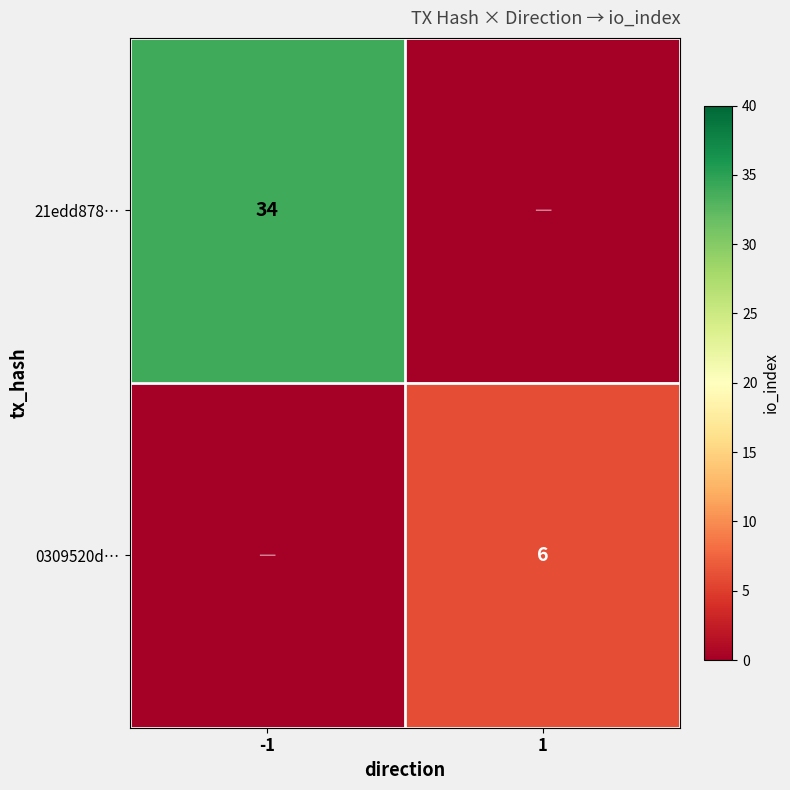

Is it true that 21edd878… equals 8 at -1?

False